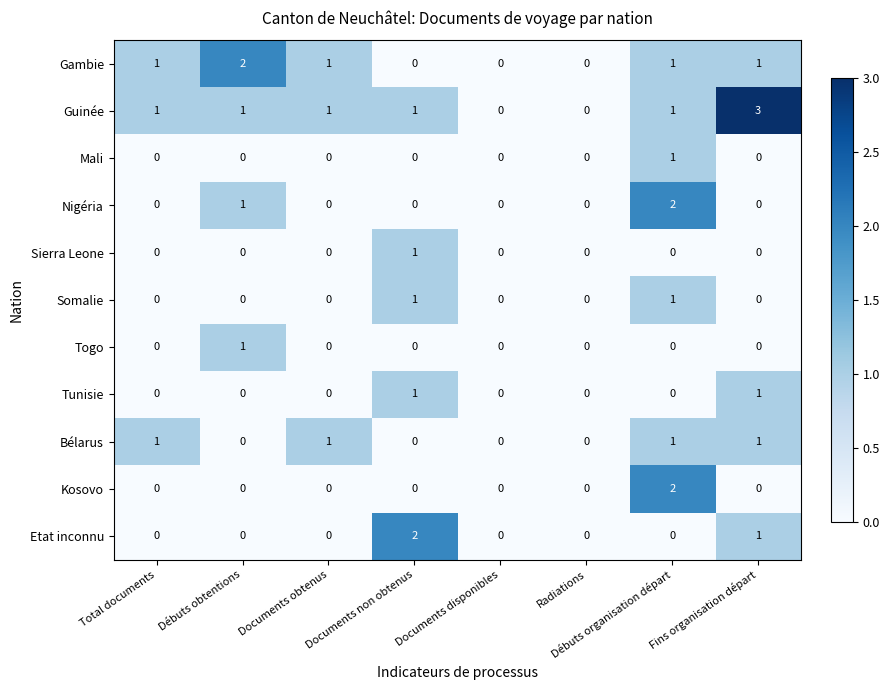

Which series has the widest spread of values?

Guinée